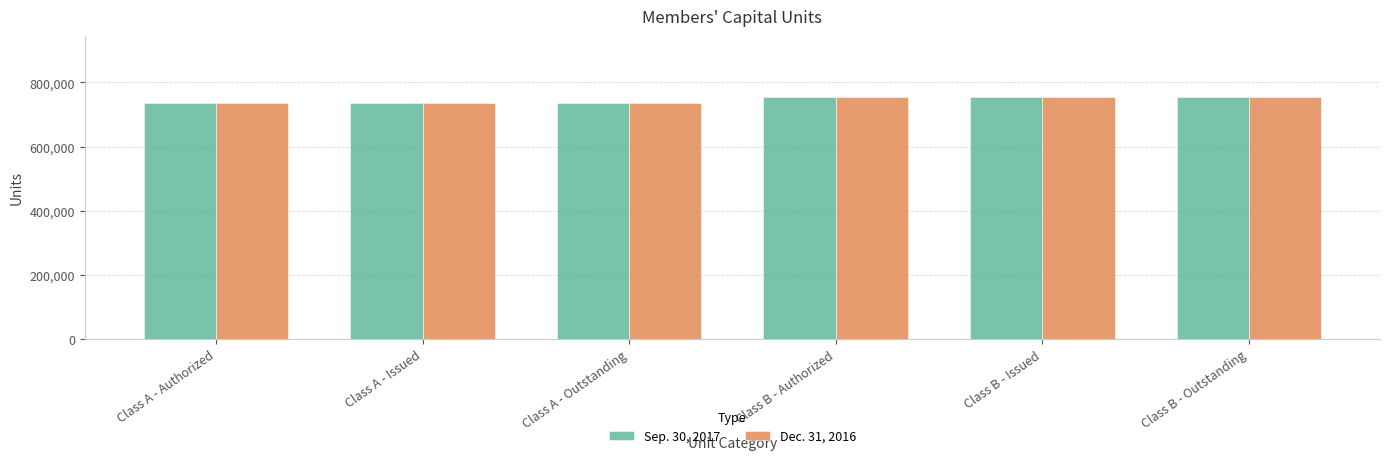

What is the difference between the maximum and second lowest values in the Dec. 31, 2016 series?

20000